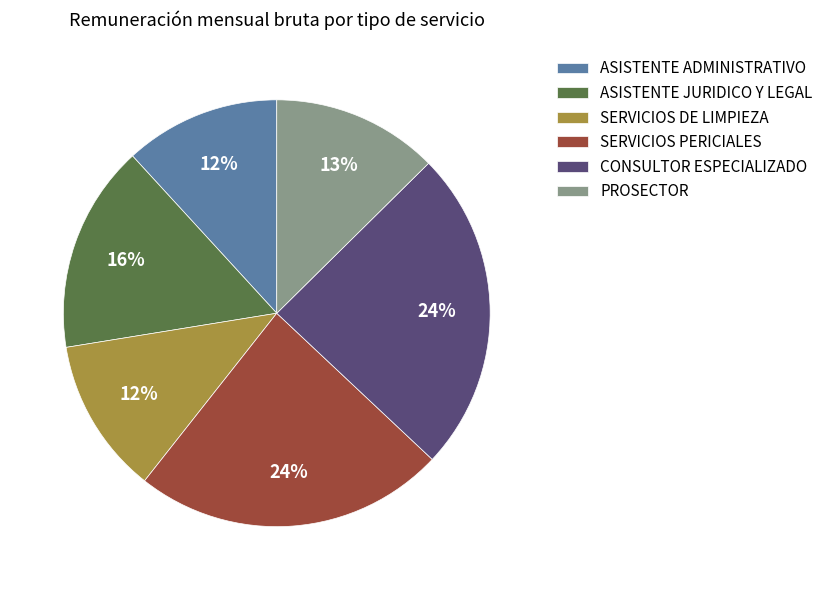

To the nearest percent, what portion does ASISTENTE JURIDICO Y LEGAL represent?

16%